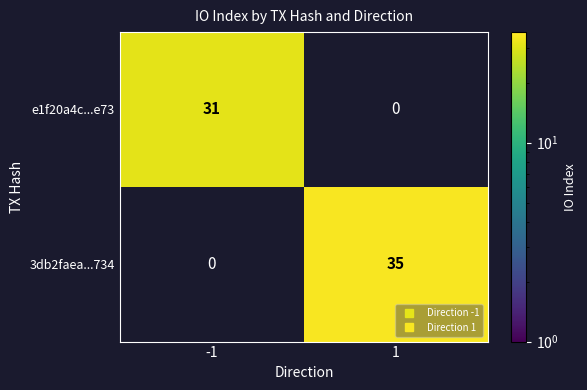

What value does the e1f20a4c...e73 series have at -1?

31.0